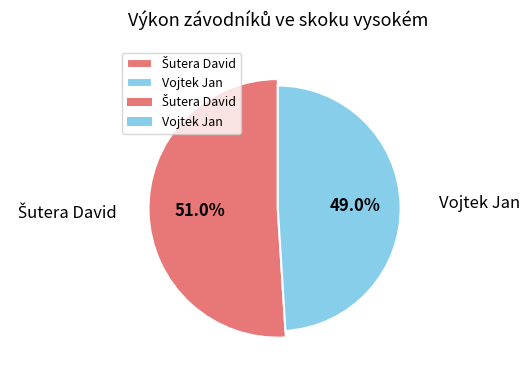

Rank the categories by value from lowest to highest.

Vojtek Jan, Šutera David